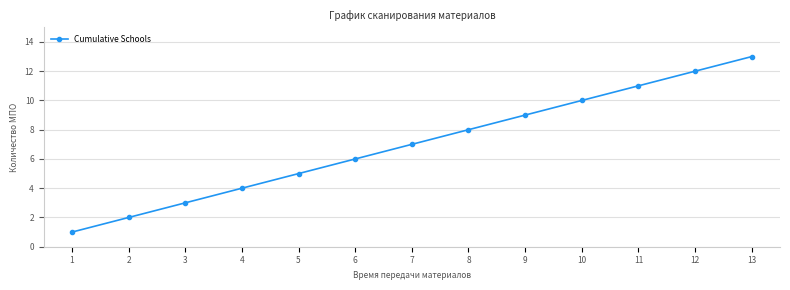

True or false: the data shows 2 at 1.

False